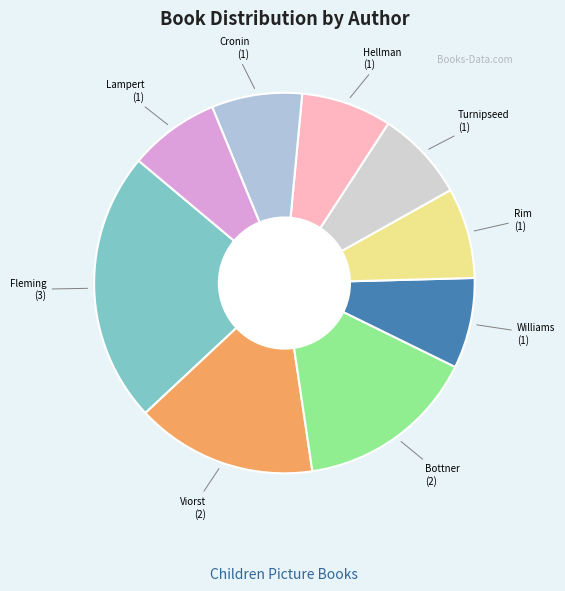

Count the number of slices in the pie.

9